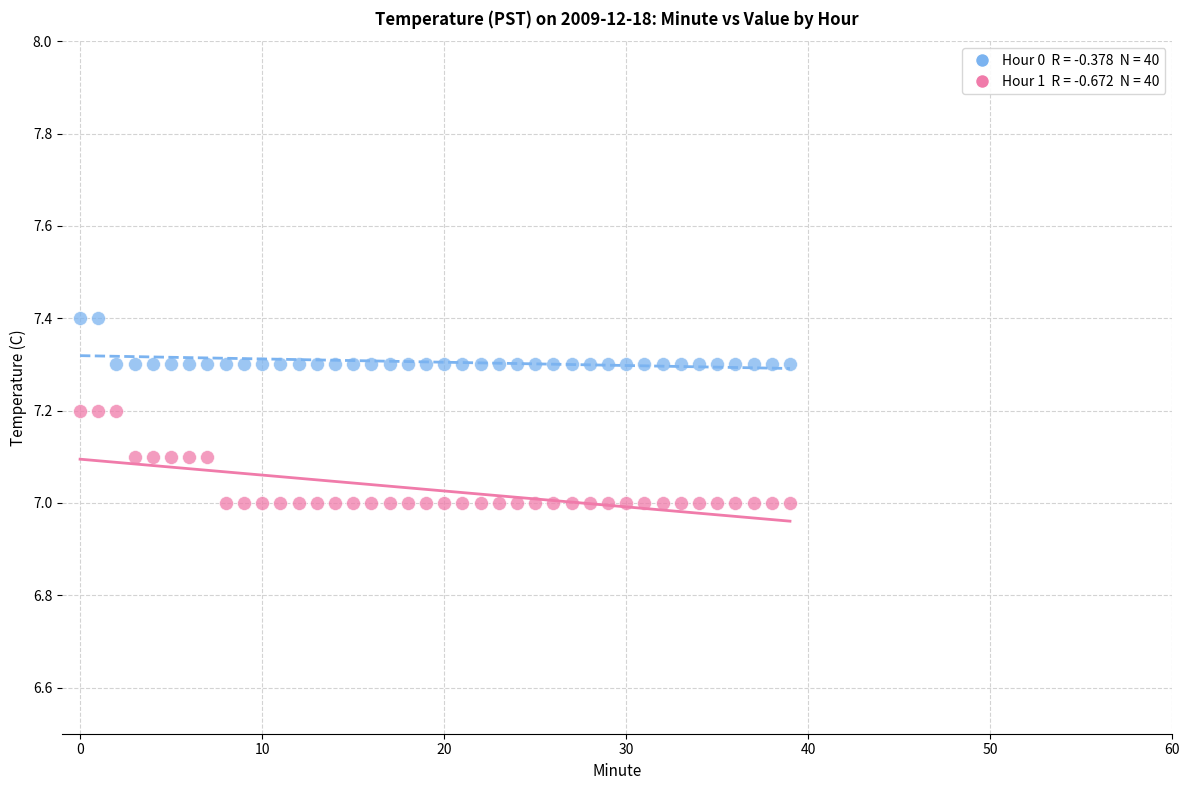

Across all data points, what is the range of Y values (max minus min)?

0.4